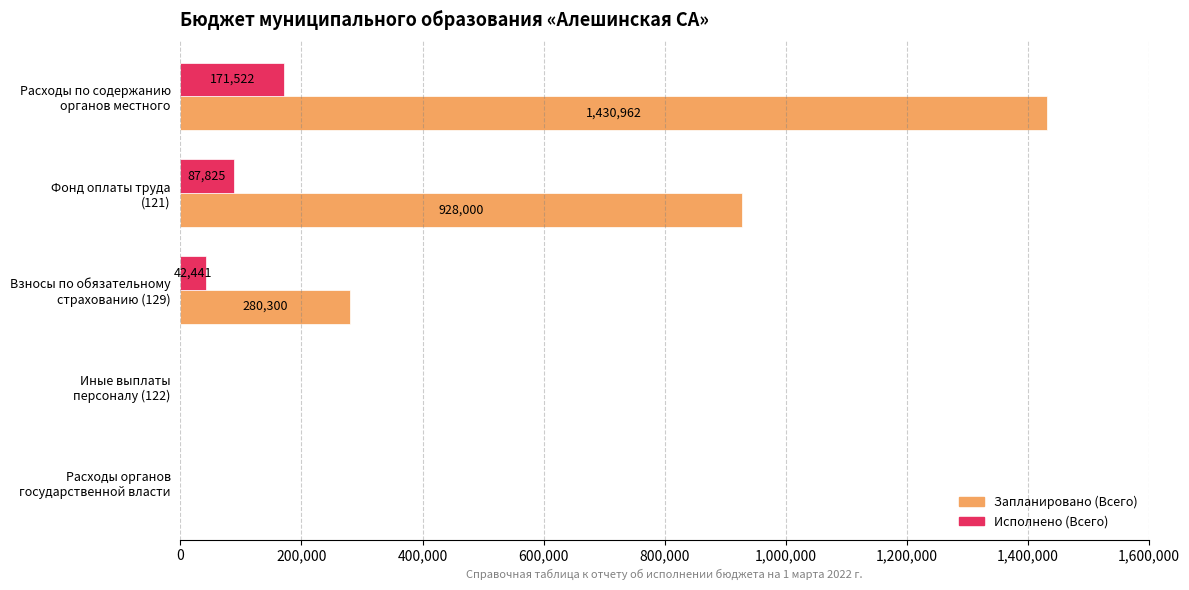

What is the greatest value displayed?

1430962.5